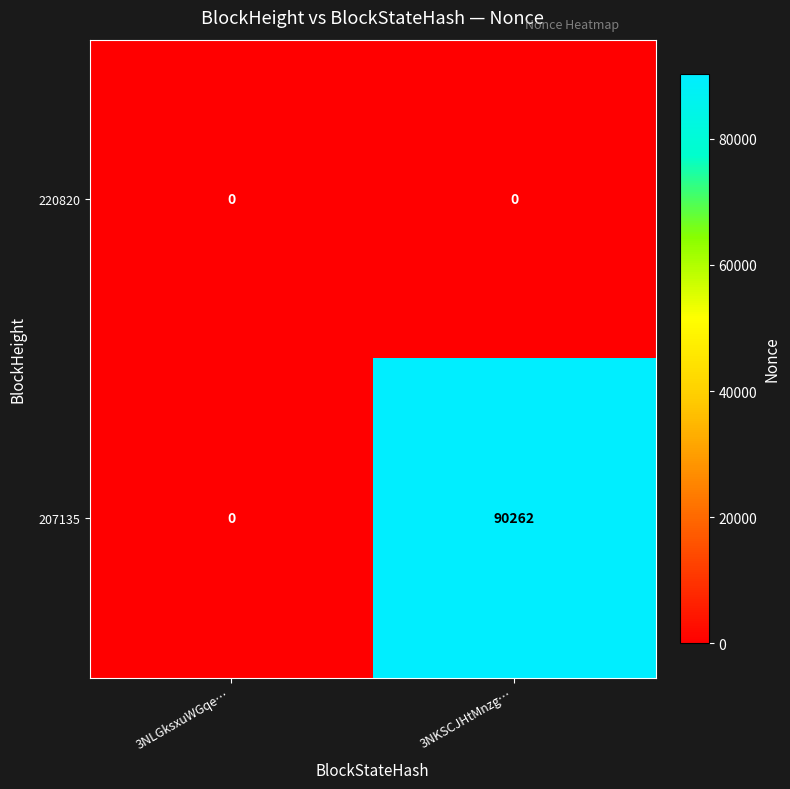

What is the total value across all series at 3NKSCJHtMnzg…?

90262